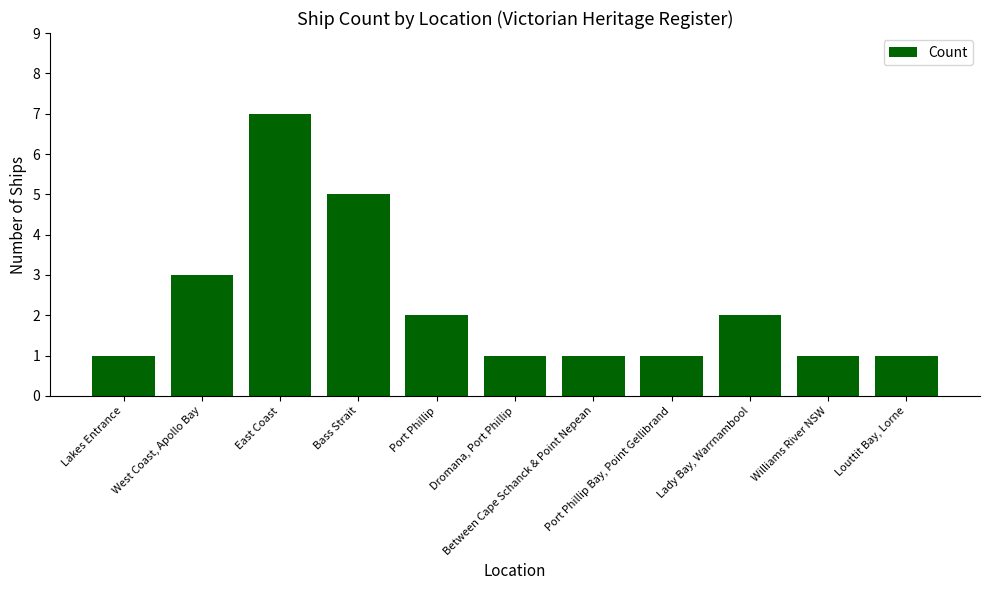

The value at Louttit Bay, Lorne is 1. True or false?

True